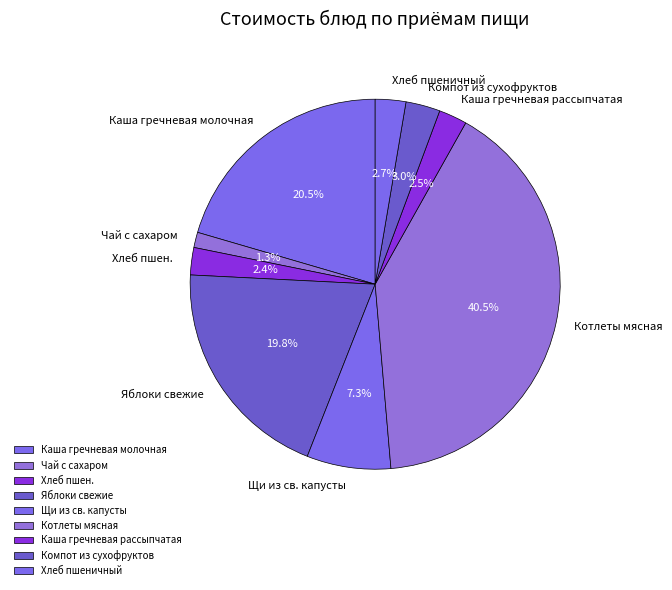

Which has a higher value, Котлеты мясная or Каша гречневая рассыпчатая?

Котлеты мясная